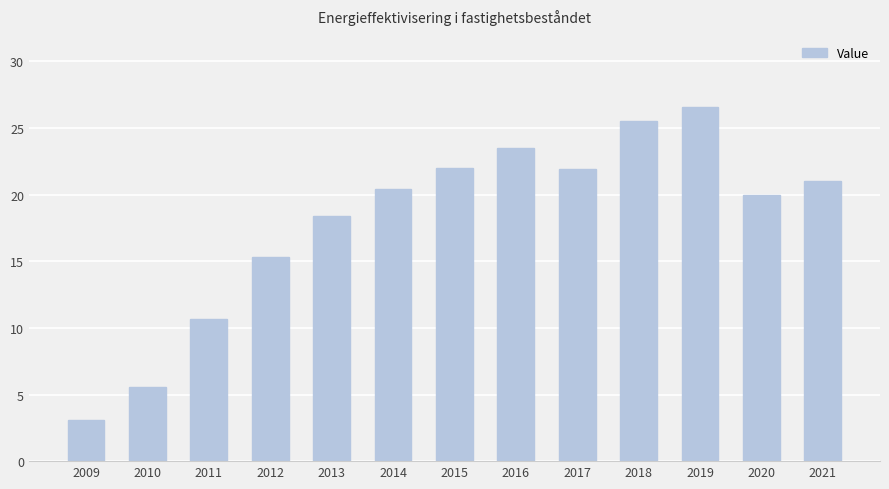

Approximately how many times larger is the value at 2013 compared to 2015?

0.8